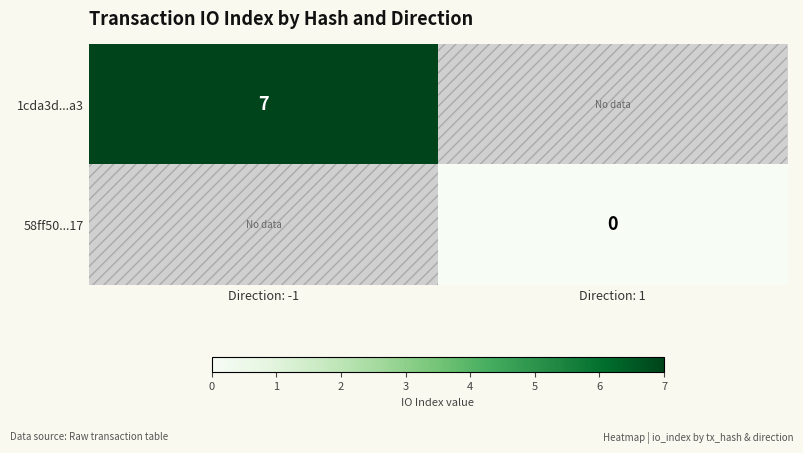

The value of 1cda3d...a3 at Direction: -1 is 7. True or false?

True